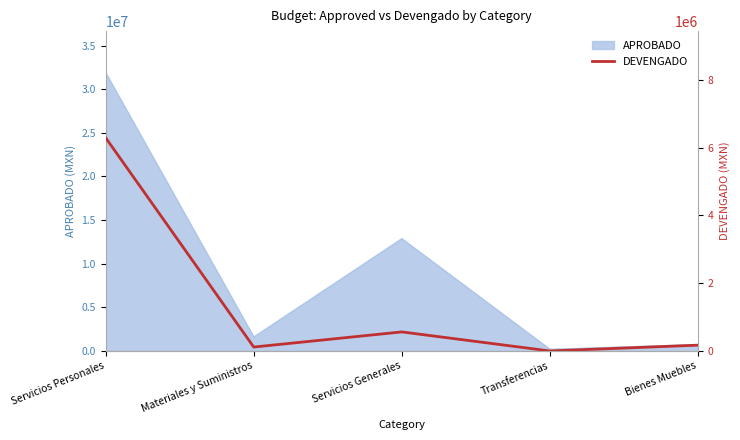

Reading left to right, what are all the values shown in this chart?

Servicios Personales=6292688.9	Materiales y Suministros=115583.0	Servicios Generales=562184.2	Transferencias=0.0	Bienes Muebles=171011.8